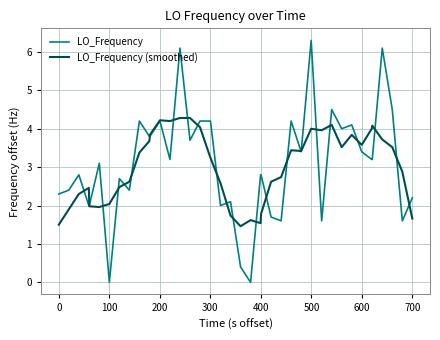

Which series has the widest spread of values?

LO_Frequency